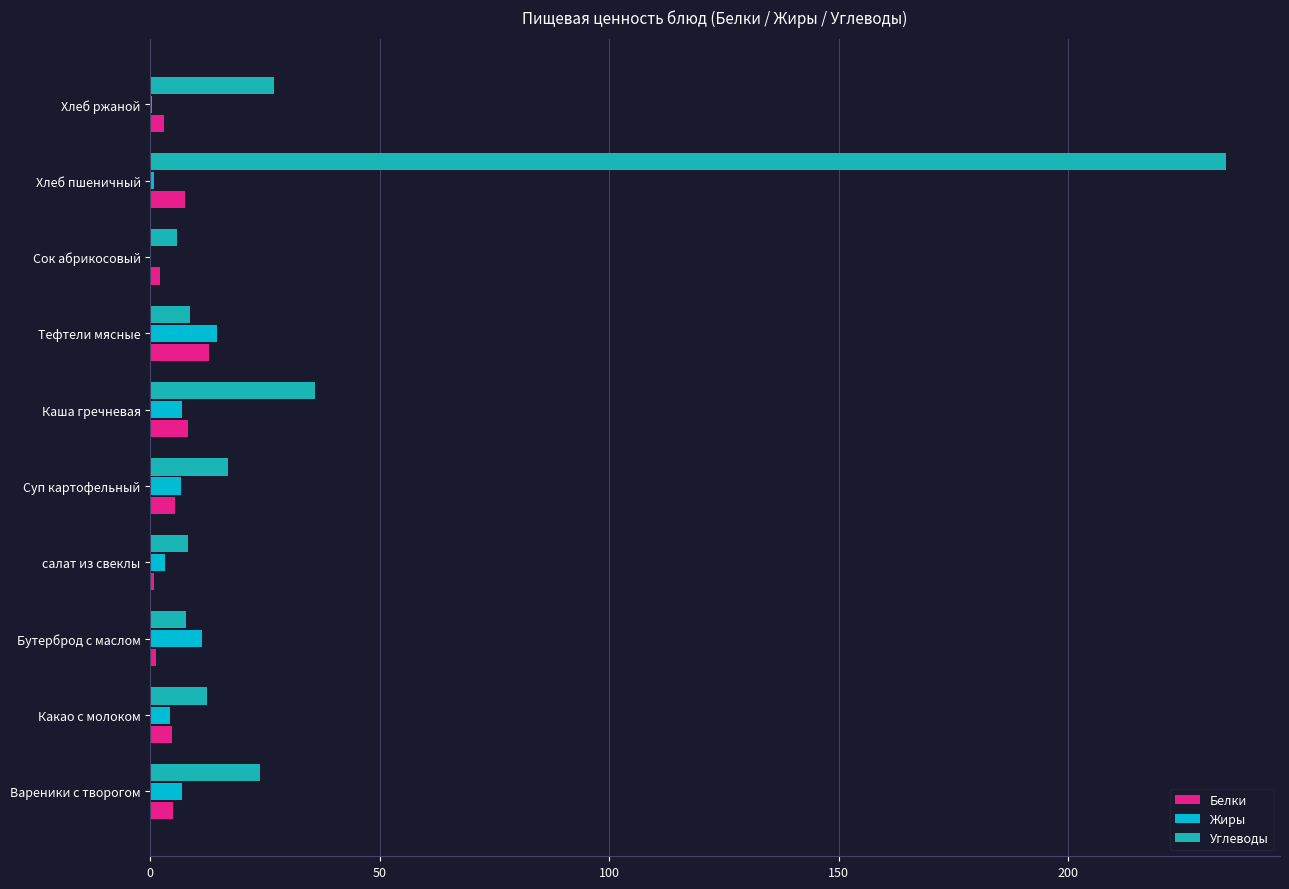

What are all the series names shown in the legend?

Белки, Жиры, Углеводы